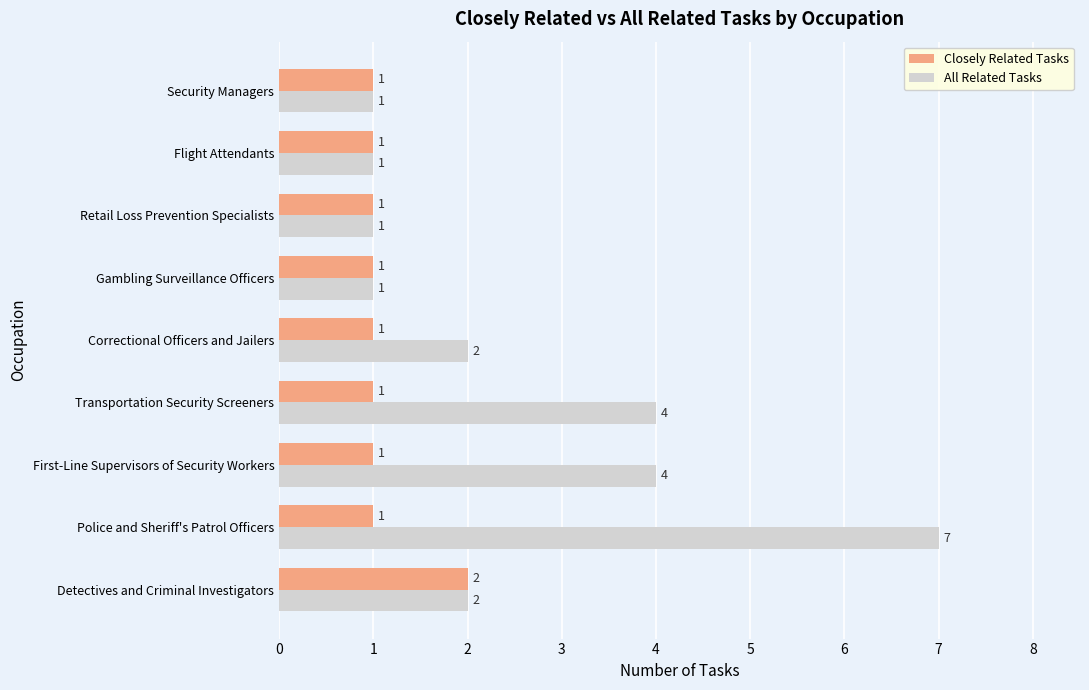

The Closely Related Tasks series shows 2 at Transportation Security Screeners. True or false?

False